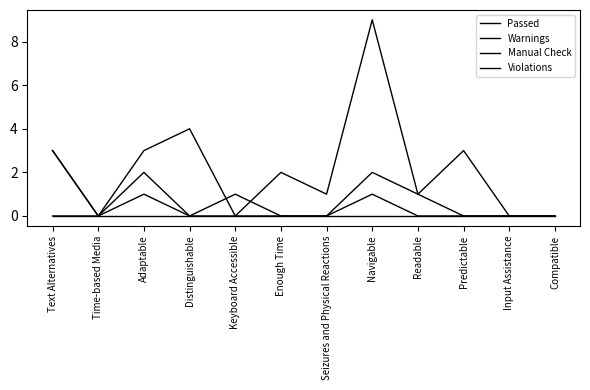

Does the chart display data point markers on the line(s)?

No